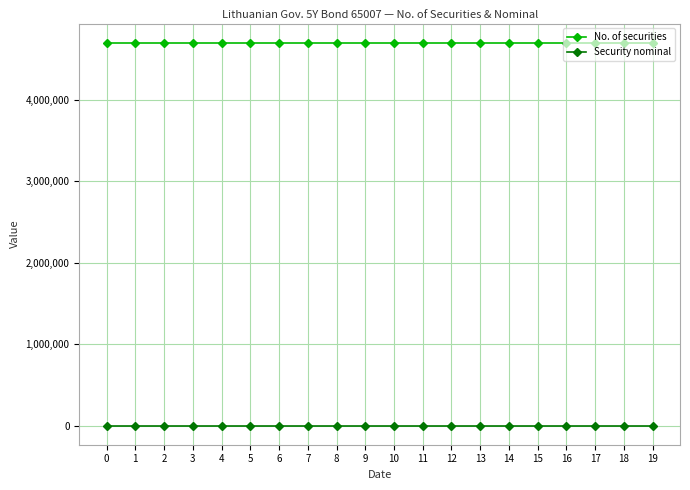

Rank the series by their average value, from highest to lowest.

No. of securities, Security nominal